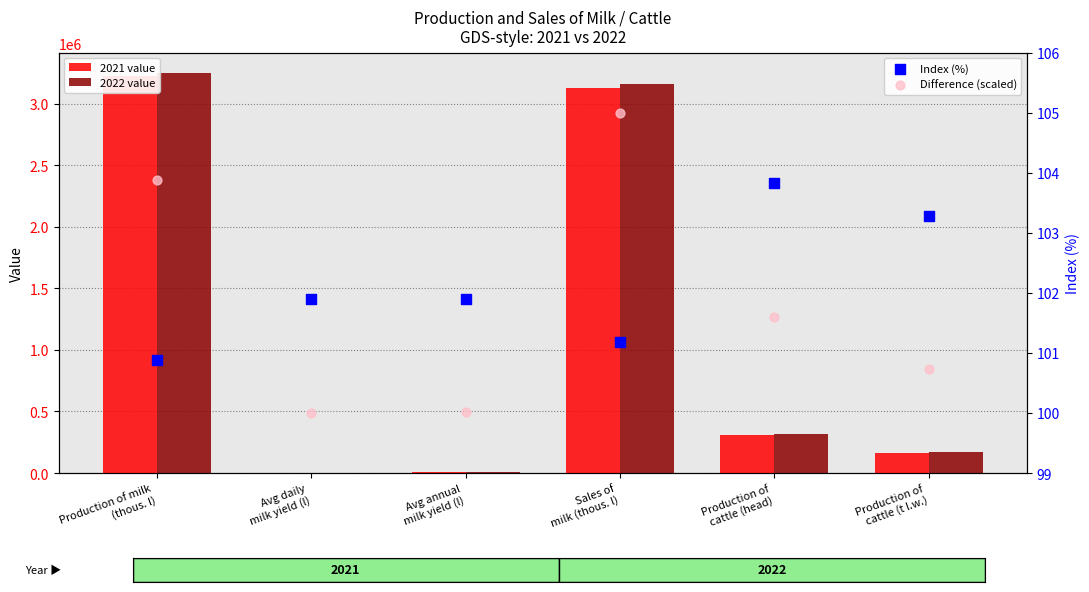

What is the total value across all series at Sales of
milk (thous. l)?

6285298.2